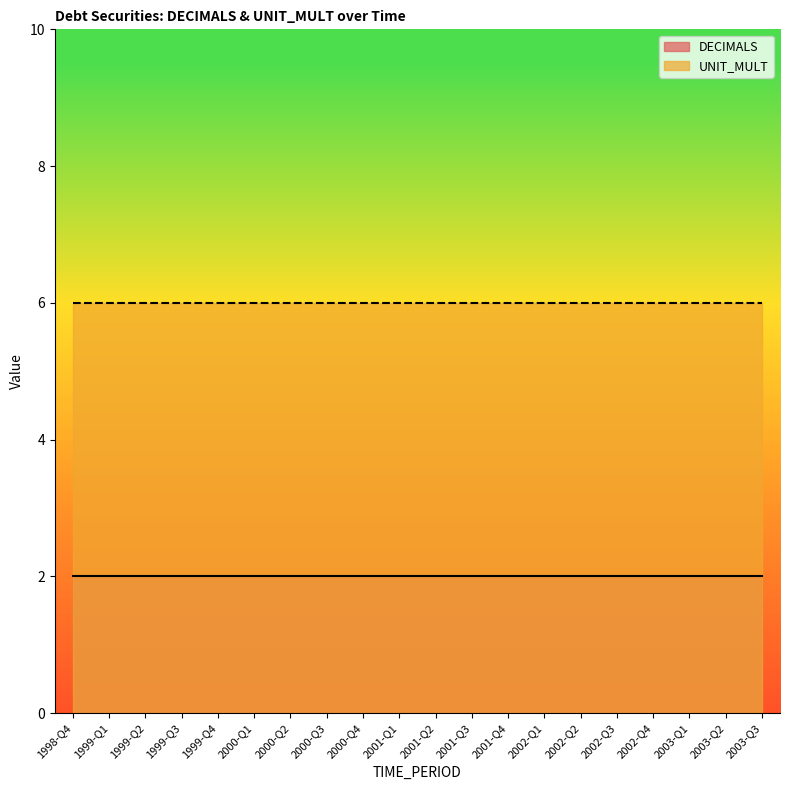

Which series has the largest total across all categories?

UNIT_MULT